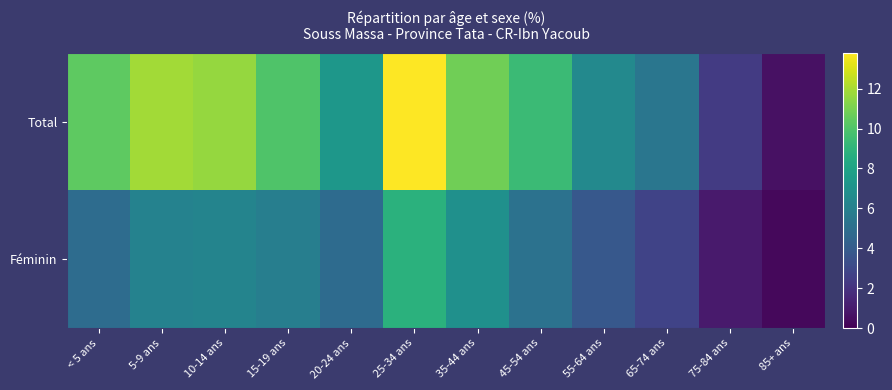

Reading left to right, extract all data points from this chart.

Total: < 5 ans=10.4	5-9 ans=11.9	10-14 ans=11.6	15-19 ans=10.0	20-24 ans=7.3	25-34 ans=13.8	35-44 ans=10.8	45-54 ans=9.4	55-64 ans=6.5	65-74 ans=5.4	75-84 ans=2.4	85+ ans=0.6
Féminin: < 5 ans=4.9	5-9 ans=6.1	10-14 ans=6.2	15-19 ans=5.9	20-24 ans=4.8	25-34 ans=8.8	35-44 ans=6.9	45-54 ans=5.2	55-64 ans=3.8	65-74 ans=2.8	75-84 ans=1.0	85+ ans=0.3